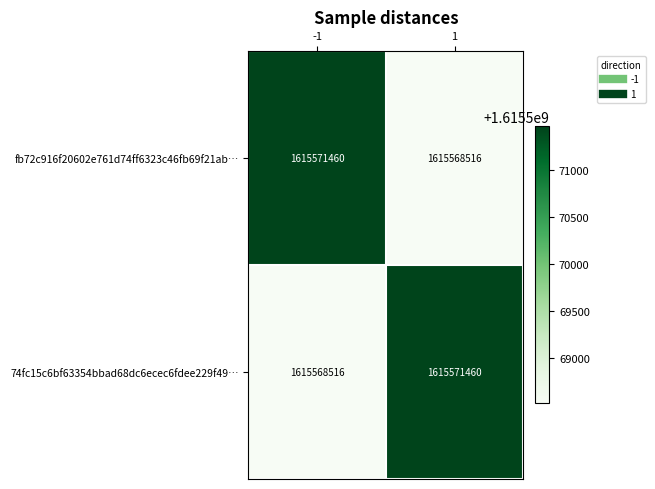

True or false: 74fc15c6bf63354bbad68dc6ecec6fdee229f49… has a value of 1615571460 at 1.

True